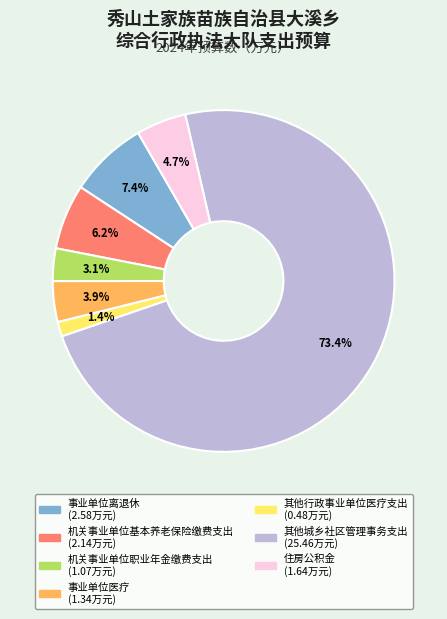

Which has a higher value, 其他城乡社区管理事务支出 or 机关事业单位职业年金缴费支出?

其他城乡社区管理事务支出